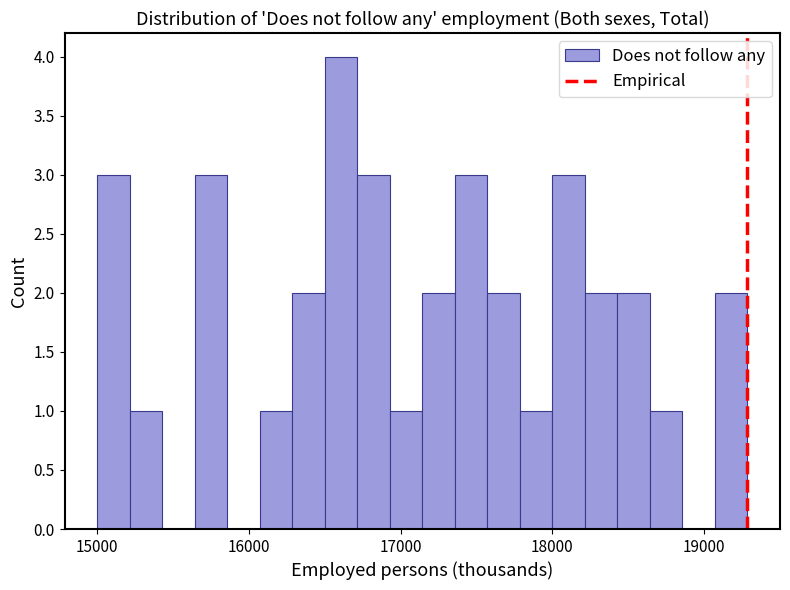

Read against the x-axis, roughly where is the centre of the tallest bar?

16600